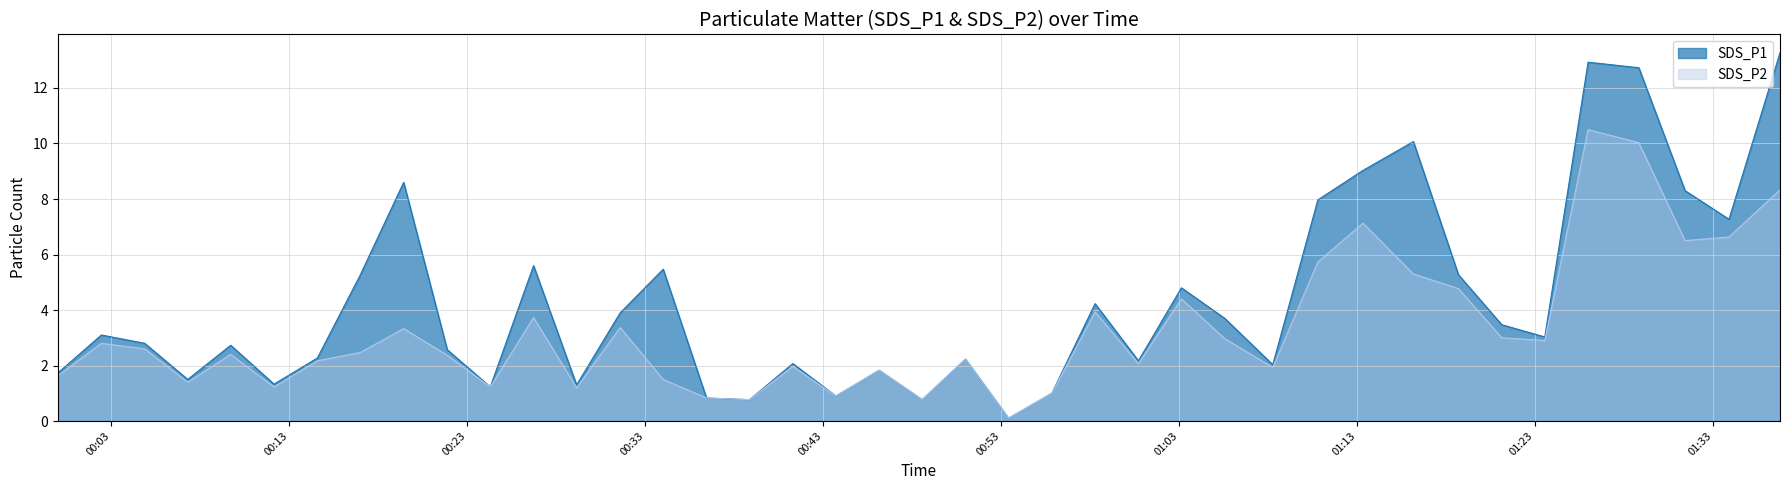

Reading left to right, transcribe all the data shown in this chart.

SDS_P1: 2023/04/29 00:00:00=1.7	2023/04/29 00:02:27=3.1	2023/04/29 00:04:53=2.8	2023/04/29 00:07:18=1.5	2023/04/29 00:09:43=2.7	2023/04/29 00:12:09=1.3	2023/04/29 00:14:35=2.3	2023/04/29 00:17:00=5.3	2023/04/29 00:19:26=8.6	2023/04/29 00:21:53=2.6	2023/04/29 00:24:18=1.2	2023/04/29 00:26:44=5.6	2023/04/29 00:29:09=1.3	2023/04/29 00:31:36=3.9	2023/04/29 00:34:01=5.5	2023/04/29 00:36:27=0.8	2023/04/29 00:38:52=0.8	2023/04/29 00:41:18=2.1	2023/04/29 00:43:43=0.9	2023/04/29 00:46:09=1.8	2023/04/29 00:48:34=0.8	2023/04/29 00:51:00=2.2	2023/04/29 00:53:25=0.1	2023/04/29 00:55:51=1.0	2023/04/29 00:58:17=4.2	2023/04/29 01:00:43=2.2	2023/04/29 01:03:08=4.8	2023/04/29 01:05:34=3.7	2023/04/29 01:08:16=2.0	2023/04/29 01:10:48=8.0	2023/04/29 01:13:20=9.0	2023/04/29 01:16:10=10.1	2023/04/29 01:18:42=5.3	2023/04/29 01:21:08=3.5	2023/04/29 01:23:33=3.0	2023/04/29 01:25:59=12.9	2023/04/29 01:28:50=12.7	2023/04/29 01:31:26=8.3	2023/04/29 01:33:54=7.3	2023/04/29 01:36:46=13.3
SDS_P2: 2023/04/29 00:00:00=1.6	2023/04/29 00:02:27=2.8	2023/04/29 00:04:53=2.6	2023/04/29 00:07:18=1.4	2023/04/29 00:09:43=2.4	2023/04/29 00:12:09=1.2	2023/04/29 00:14:35=2.2	2023/04/29 00:17:00=2.5	2023/04/29 00:19:26=3.3	2023/04/29 00:21:53=2.4	2023/04/29 00:24:18=1.2	2023/04/29 00:26:44=3.7	2023/04/29 00:29:09=1.2	2023/04/29 00:31:36=3.4	2023/04/29 00:34:01=1.5	2023/04/29 00:36:27=0.8	2023/04/29 00:38:52=0.8	2023/04/29 00:41:18=2.0	2023/04/29 00:43:43=0.9	2023/04/29 00:46:09=1.8	2023/04/29 00:48:34=0.8	2023/04/29 00:51:00=2.2	2023/04/29 00:53:25=0.1	2023/04/29 00:55:51=1.0	2023/04/29 00:58:17=3.9	2023/04/29 01:00:43=2.1	2023/04/29 01:03:08=4.4	2023/04/29 01:05:34=3.0	2023/04/29 01:08:16=1.9	2023/04/29 01:10:48=5.7	2023/04/29 01:13:20=7.1	2023/04/29 01:16:10=5.3	2023/04/29 01:18:42=4.8	2023/04/29 01:21:08=3.0	2023/04/29 01:23:33=2.9	2023/04/29 01:25:59=10.5	2023/04/29 01:28:50=10.0	2023/04/29 01:31:26=6.5	2023/04/29 01:33:54=6.6	2023/04/29 01:36:46=8.3